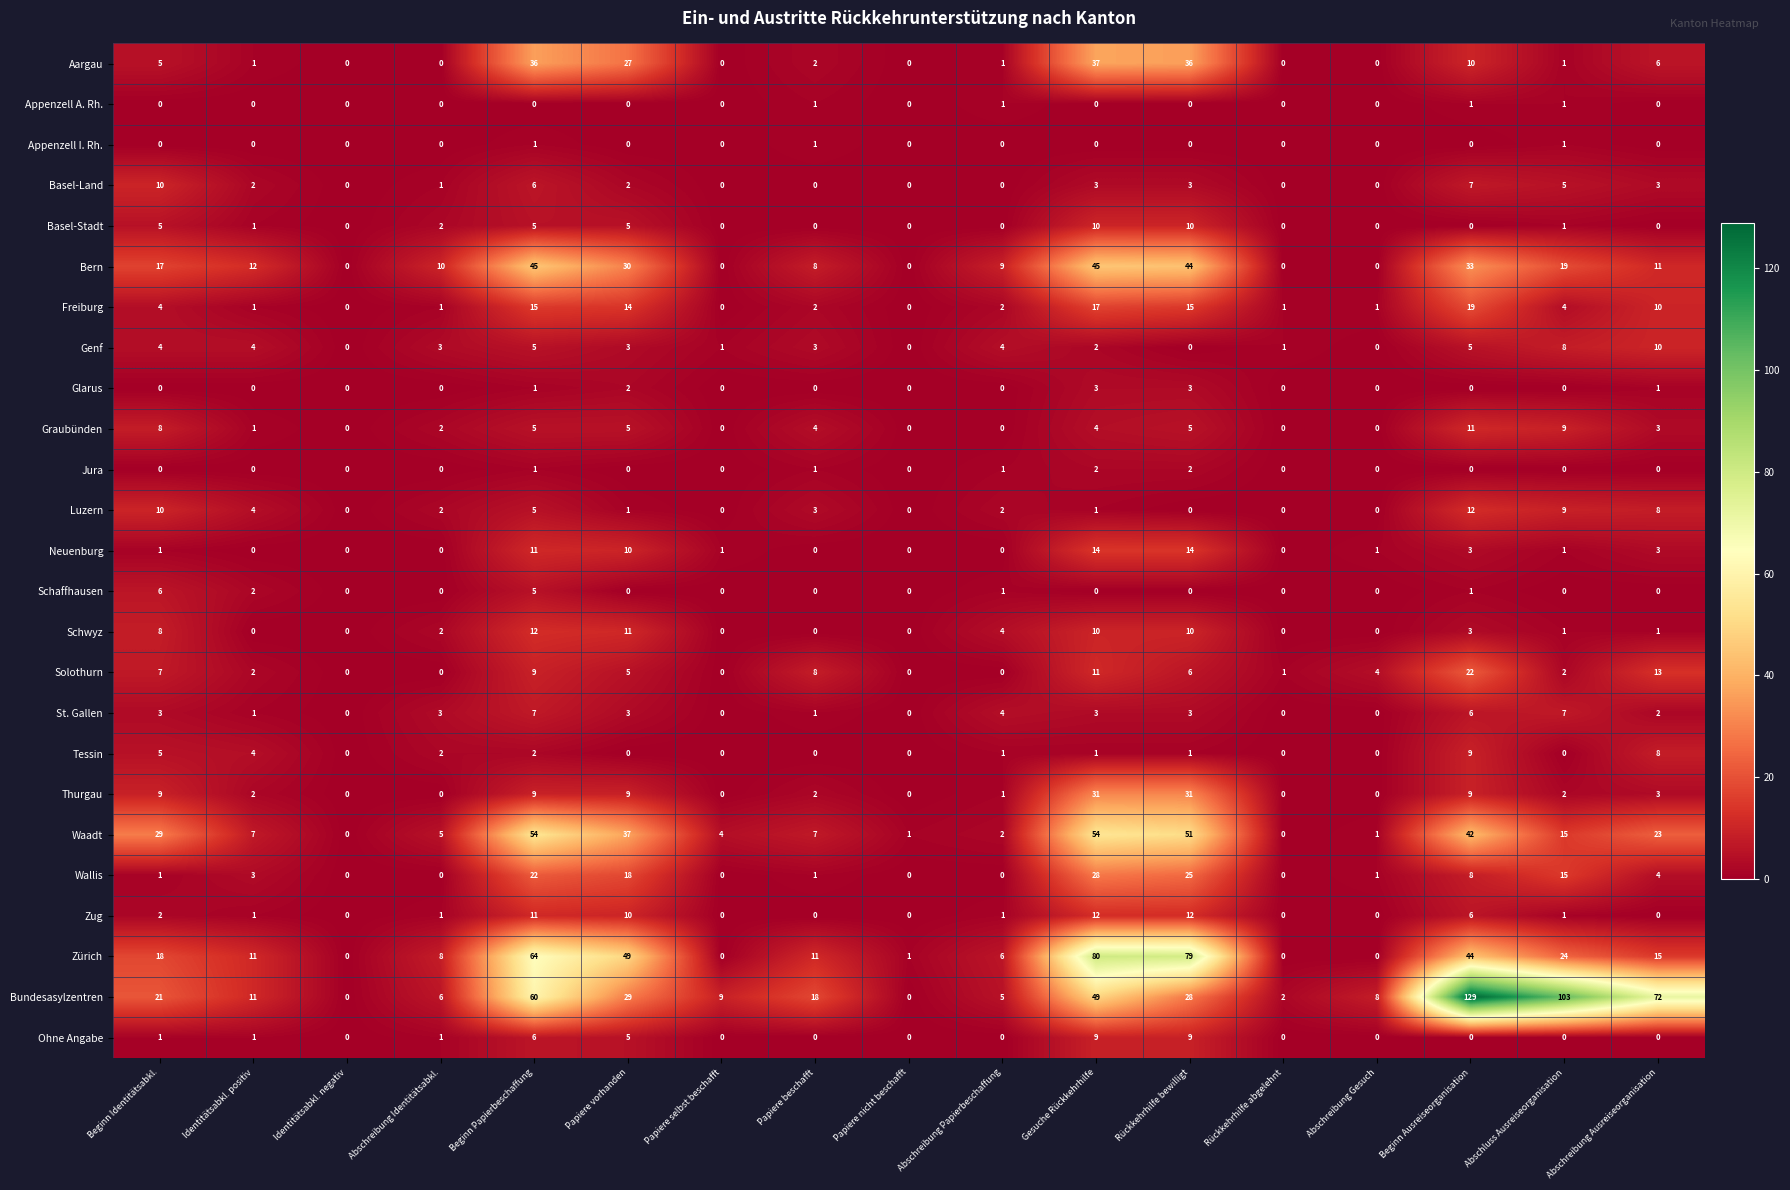

The value of Schaffhausen at Rückkehrhilfe bewilligt is -3. True or false?

False